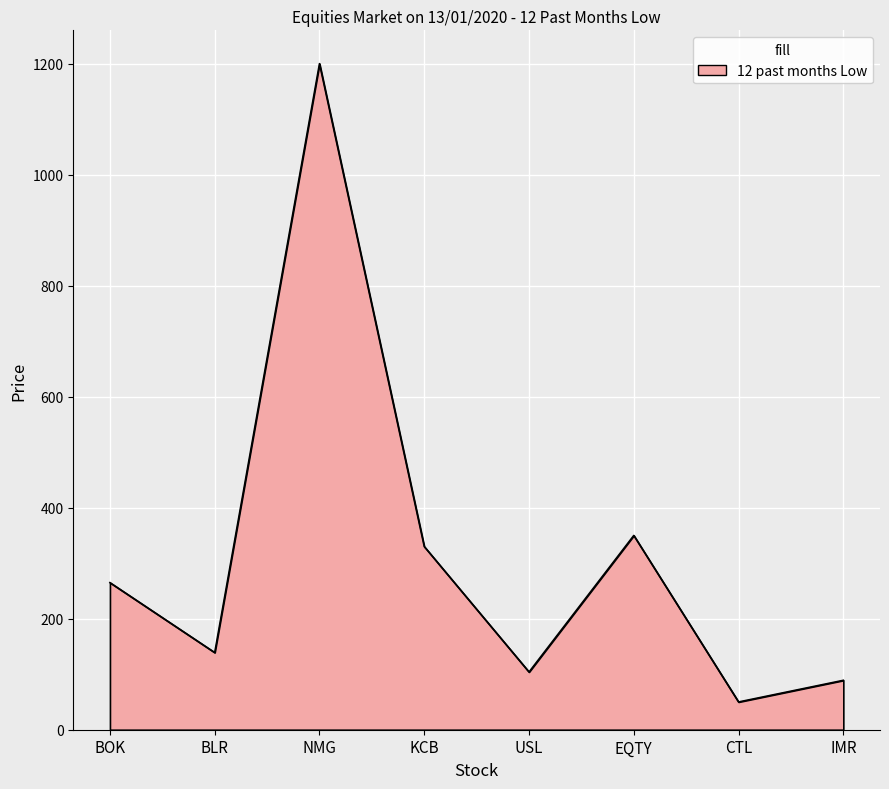

Does the chart have visible grid lines?

Yes